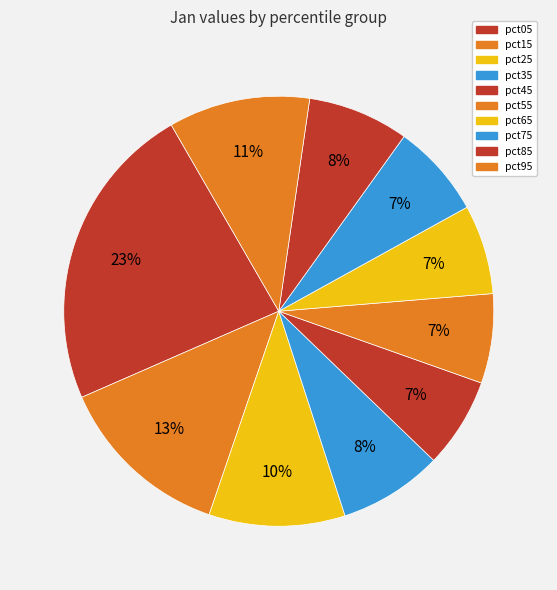

Combined, do pct65 and pct15 account for over 50%?

No